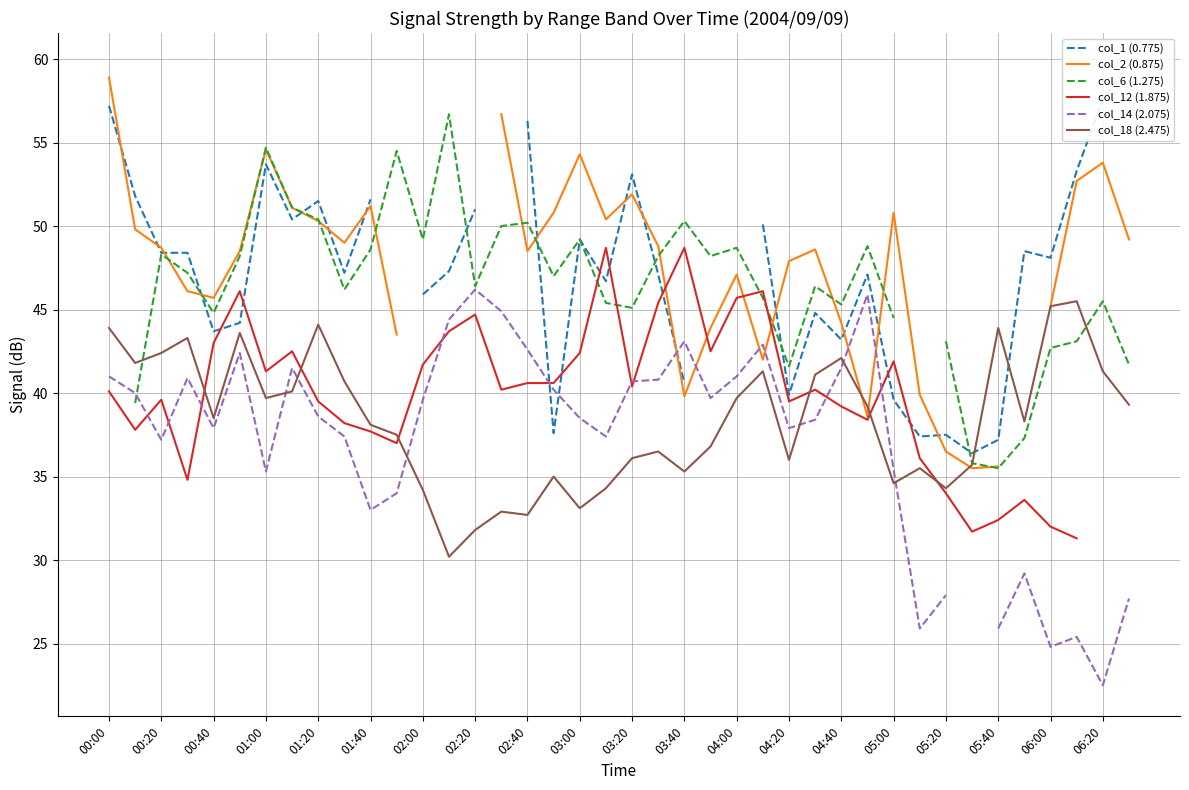

Does the chart have visible grid lines?

Yes